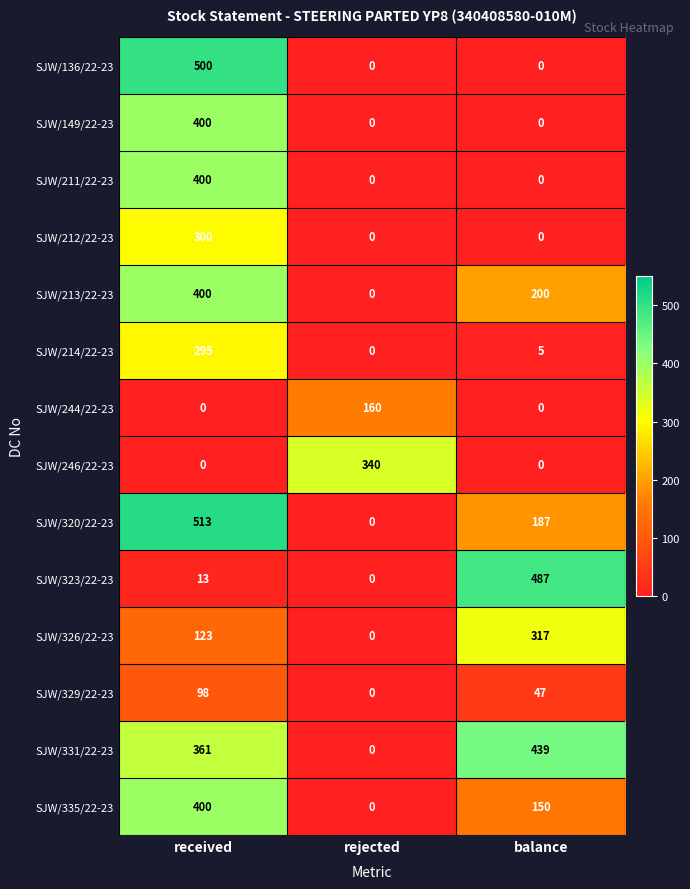

At how many categories does at least one series exceed 292?

3